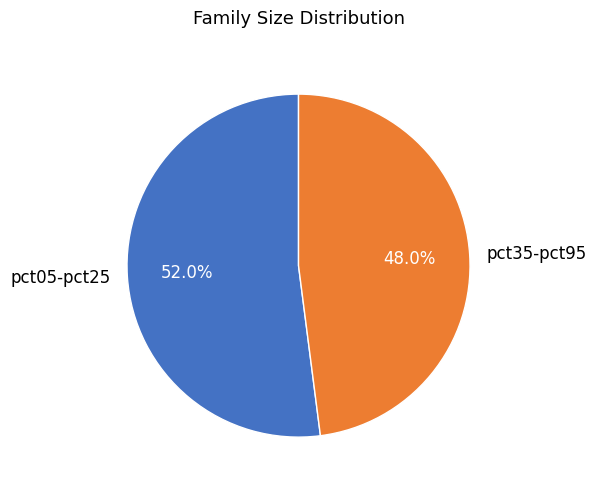

How many segments does this pie chart have?

2